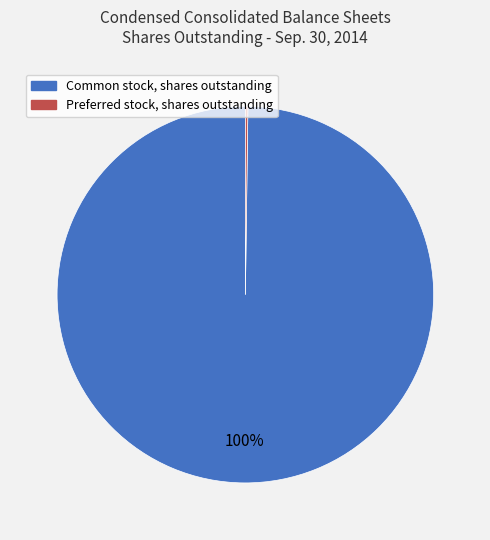

Which category has the biggest portion of the pie?

Common stock, shares outstanding